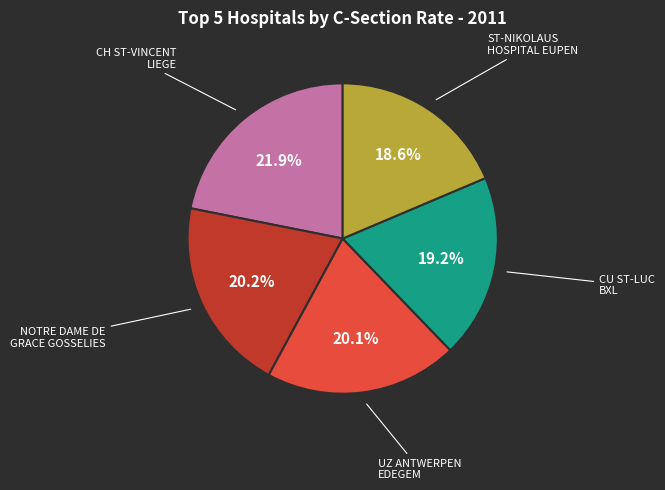

Is there a majority slice in this chart?

No